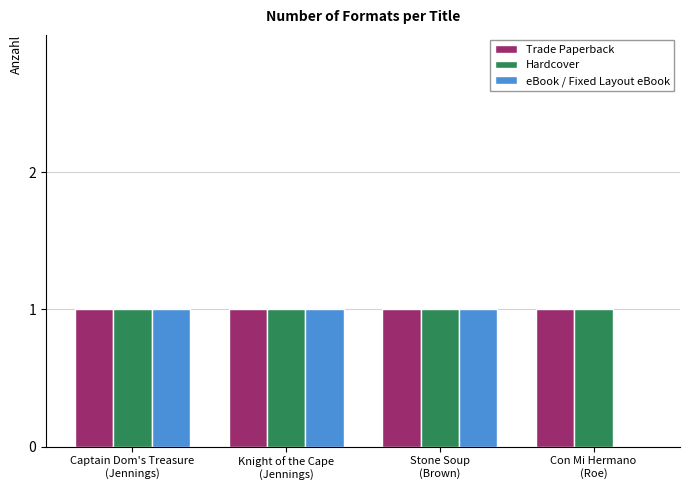

How many groups of bars are there?

4